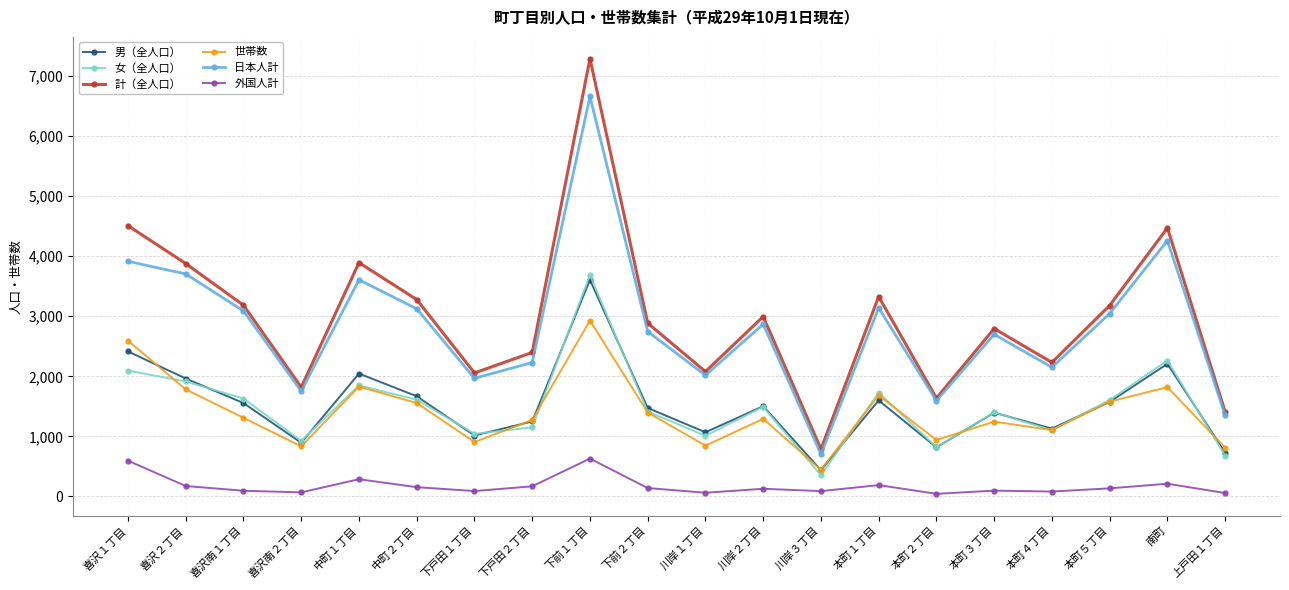

What is the label of the 10th point from the left?

下前２丁目